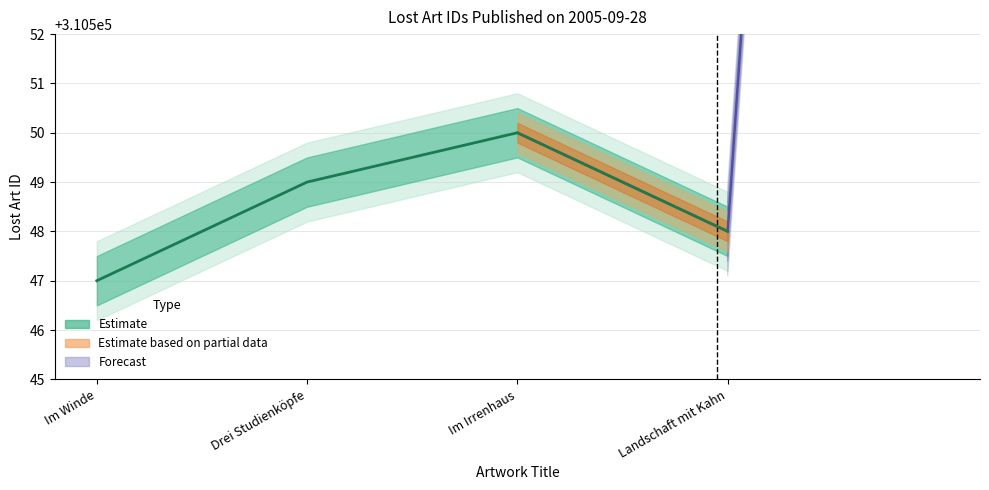

List the labels in order of value, largest first.

Im Irrenhaus, Drei Studienköpfe, Landschaft mit Kahn, Im Winde